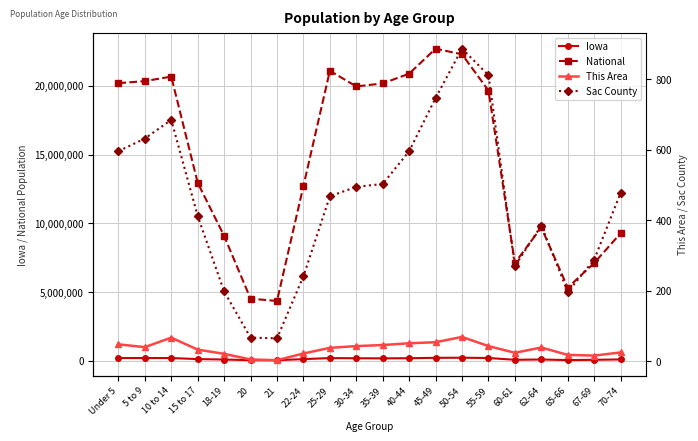

What are all the series names shown in the legend?

Iowa, National, This Area, Sac County